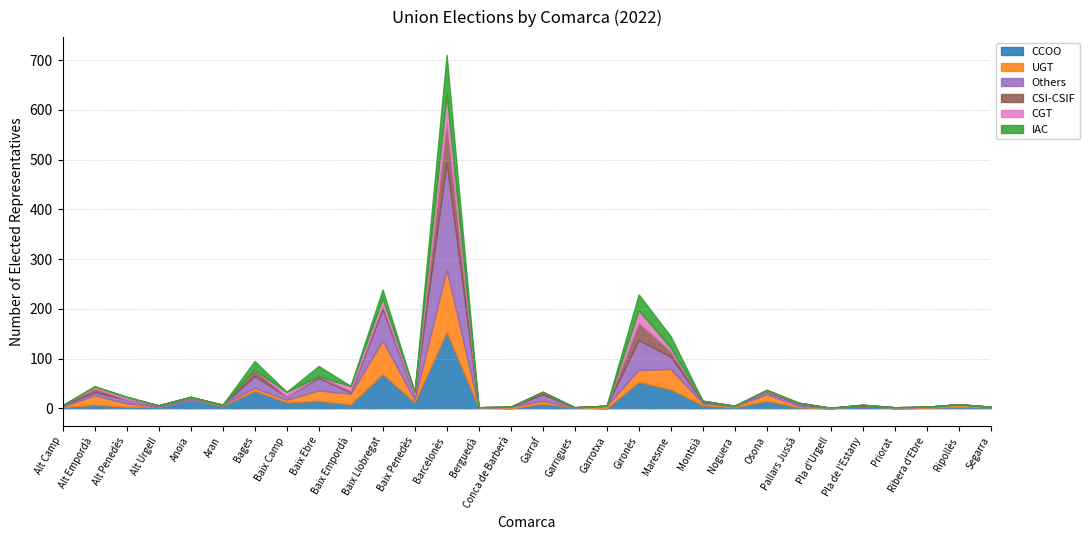

What is the difference between the CSI-CSIF values at Baix Penedès and Garrotxa?

1